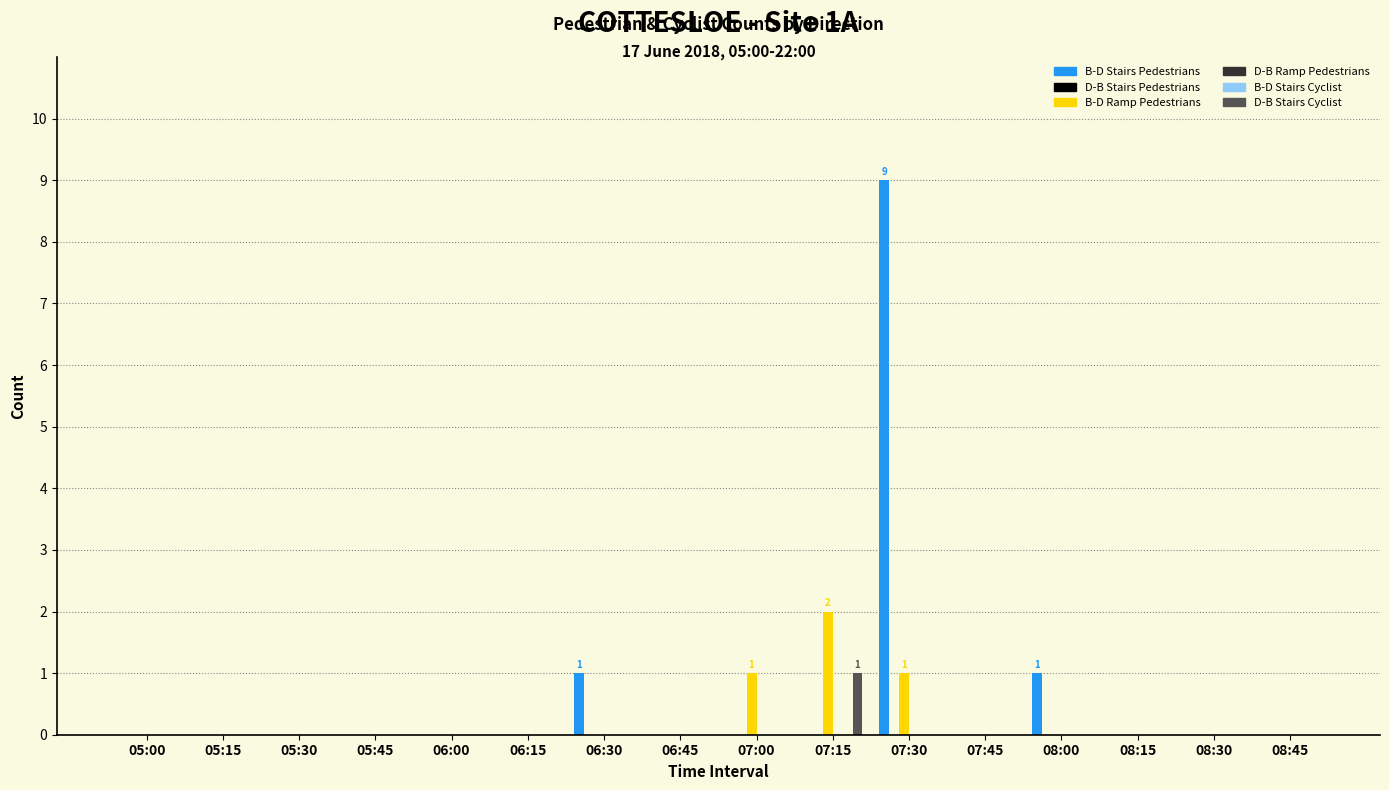

Reading left to right, list all the values displayed in this chart.

B-D Stairs Pedestrians: 05:00=0	05:15=0	05:30=0	05:45=0	06:00=0	06:15=0	06:30=1	06:45=0	07:00=0	07:15=0	07:30=9	07:45=0	08:00=1	08:15=0	08:30=0	08:45=0
D-B Stairs Pedestrians: 05:00=0	05:15=0	05:30=0	05:45=0	06:00=0	06:15=0	06:30=0	06:45=0	07:00=0	07:15=0	07:30=0	07:45=0	08:00=0	08:15=0	08:30=0	08:45=0
B-D Ramp Pedestrians: 05:00=0	05:15=0	05:30=0	05:45=0	06:00=0	06:15=0	06:30=0	06:45=0	07:00=1	07:15=2	07:30=1	07:45=0	08:00=0	08:15=0	08:30=0	08:45=0
D-B Ramp Pedestrians: 05:00=0	05:15=0	05:30=0	05:45=0	06:00=0	06:15=0	06:30=0	06:45=0	07:00=0	07:15=0	07:30=0	07:45=0	08:00=0	08:15=0	08:30=0	08:45=0
B-D Stairs Cyclist: 05:00=0	05:15=0	05:30=0	05:45=0	06:00=0	06:15=0	06:30=0	06:45=0	07:00=0	07:15=0	07:30=0	07:45=0	08:00=0	08:15=0	08:30=0	08:45=0
D-B Stairs Cyclist: 05:00=0	05:15=0	05:30=0	05:45=0	06:00=0	06:15=0	06:30=0	06:45=0	07:00=0	07:15=1	07:30=0	07:45=0	08:00=0	08:15=0	08:30=0	08:45=0